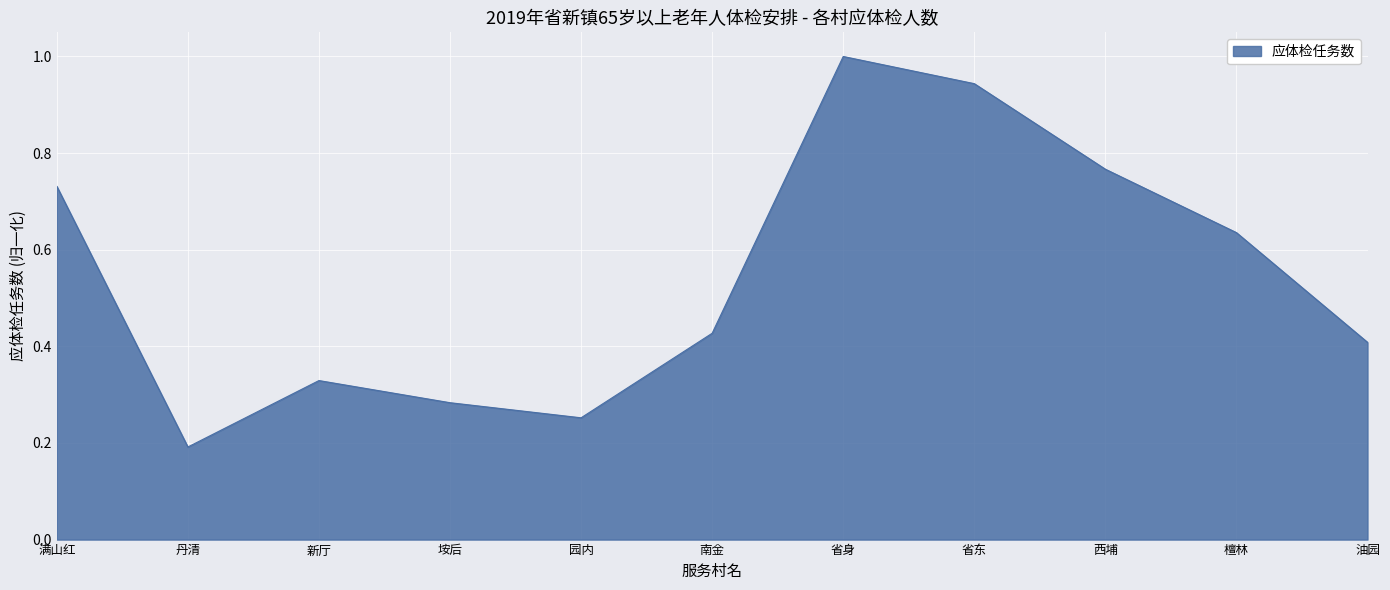

What is the average value?

0.5